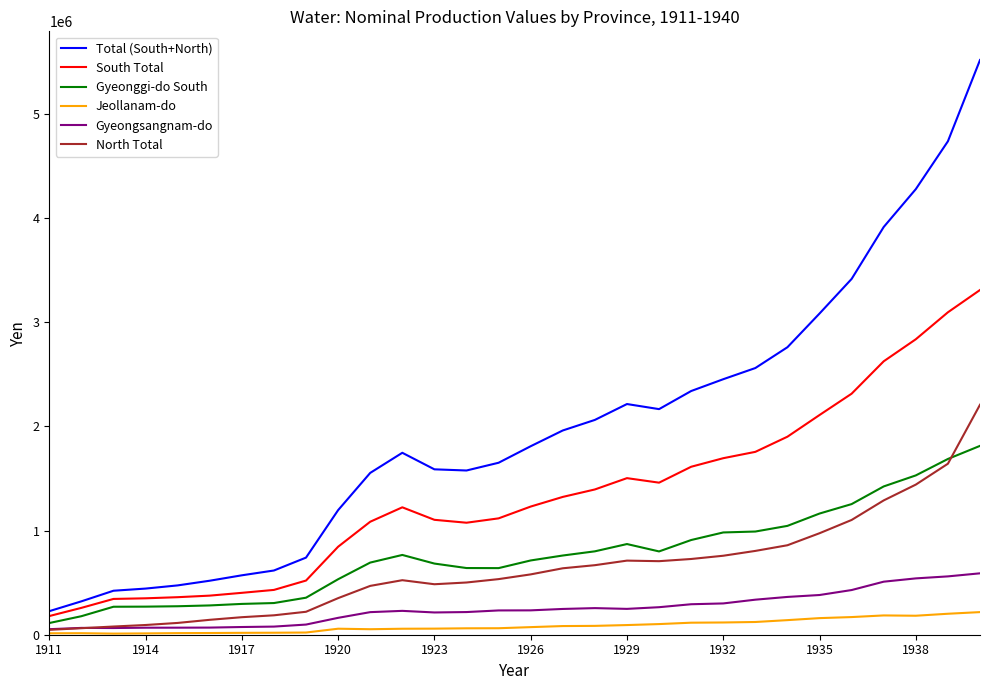

Which series has the largest total across all categories?

Total (South+North)